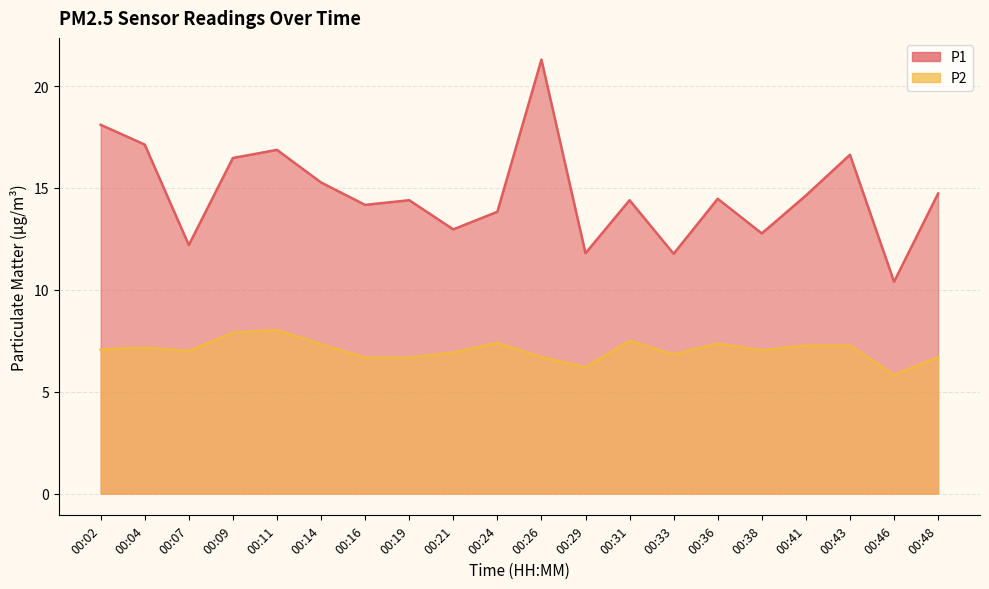

Reading left to right, list all the values displayed in this chart.

P1: 18.1	17.1	12.2	16.5	16.9	15.3	14.2	14.4	13.0	13.8	21.3	11.8	14.4	11.8	14.5	12.8	14.6	16.6	10.4	14.7
P2: 7.1	7.2	7.0	7.9	8.0	7.3	6.7	6.7	6.9	7.4	6.7	6.2	7.5	6.8	7.4	7.0	7.3	7.3	5.8	6.7